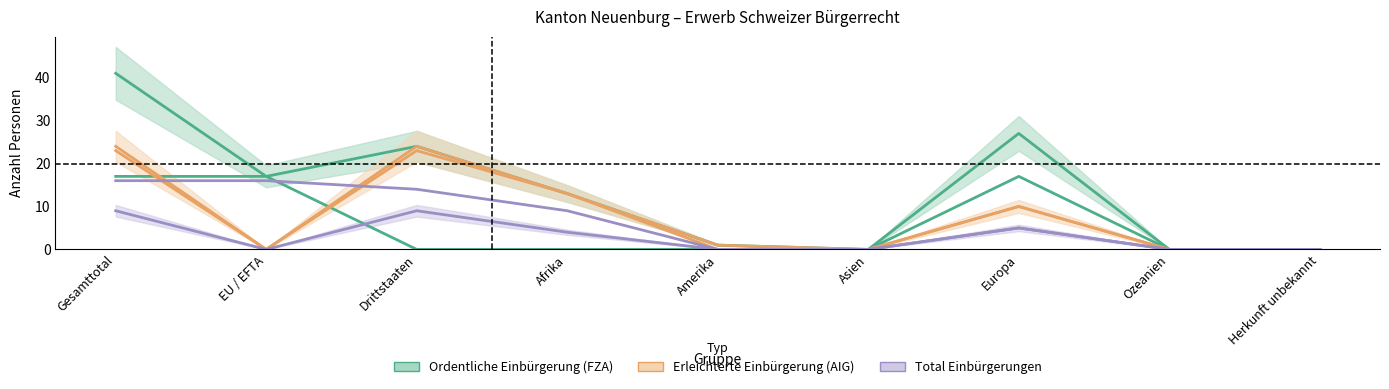

At which category does Total Erwerb reach its first local valley?

EU / EFTA